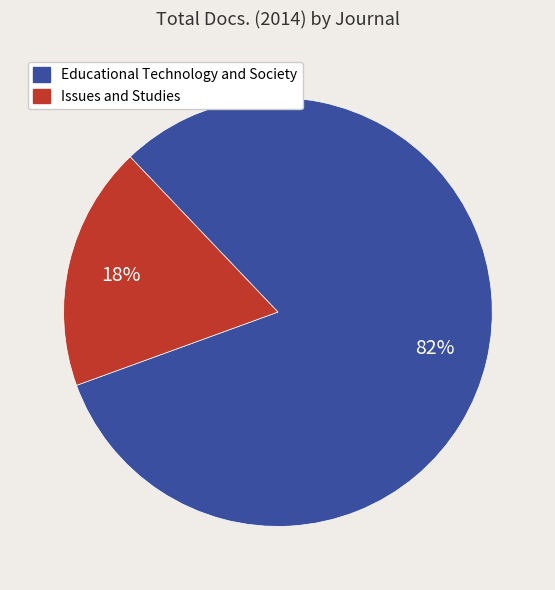

Is Issues and Studies the majority of the pie?

No